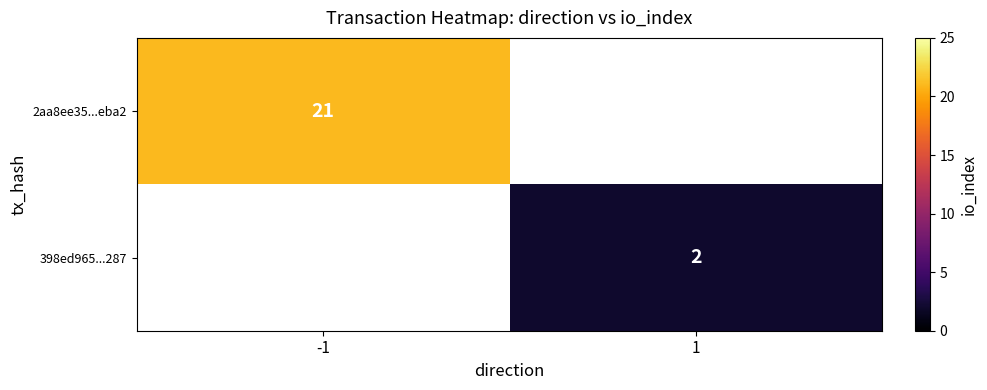

The 398ed965...287 series shows 0 at 1. True or false?

False